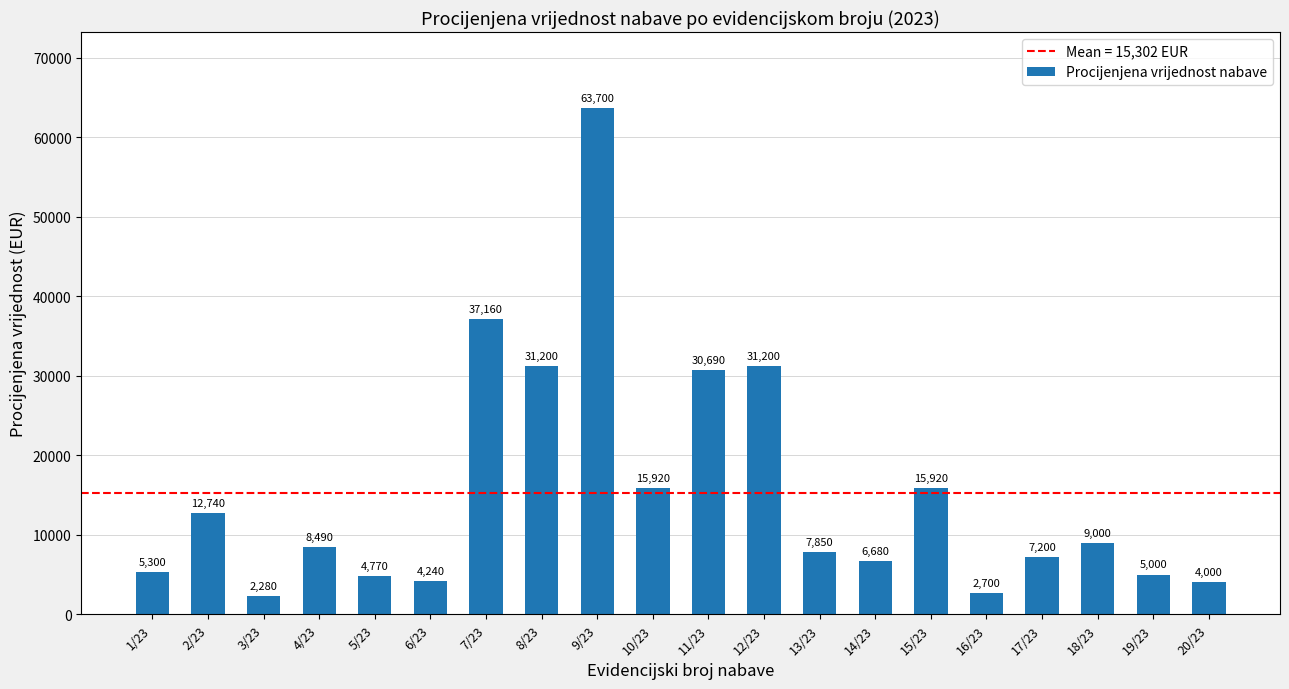

What is the label of the 10th bar from the left?

10/23